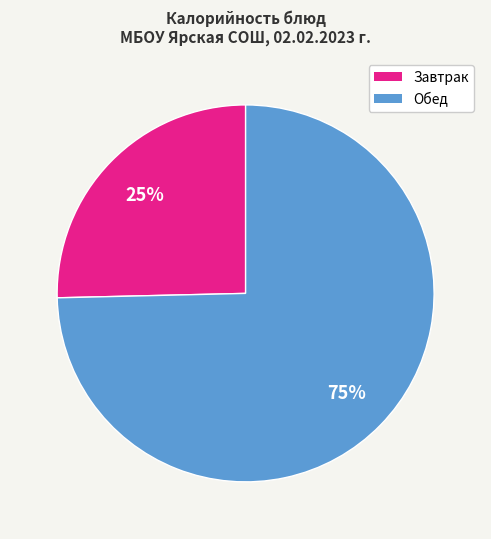

To the nearest percent, what is the average slice percentage?

50%